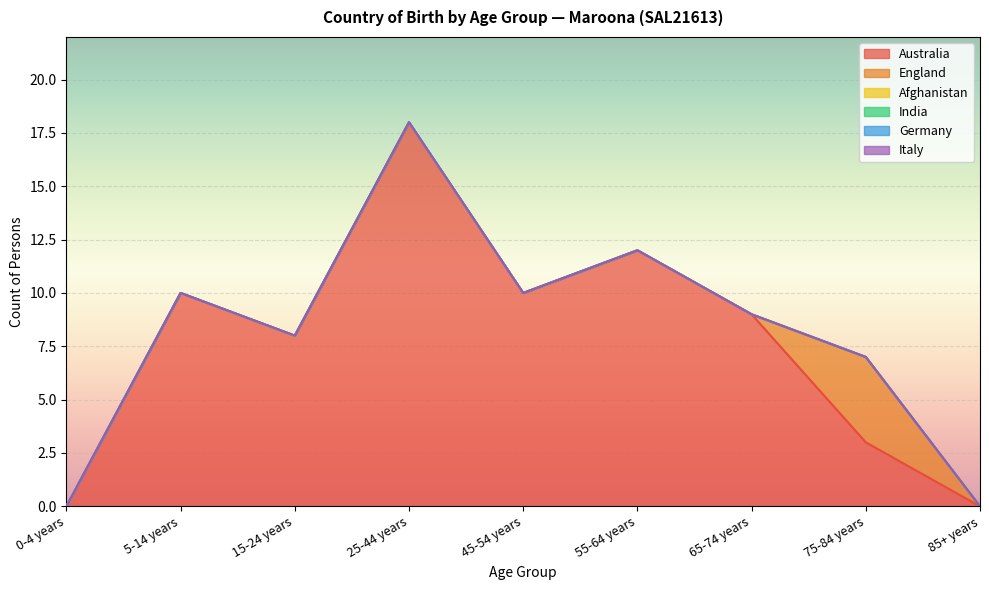

What is the total value across all series at 15-24 years?

8